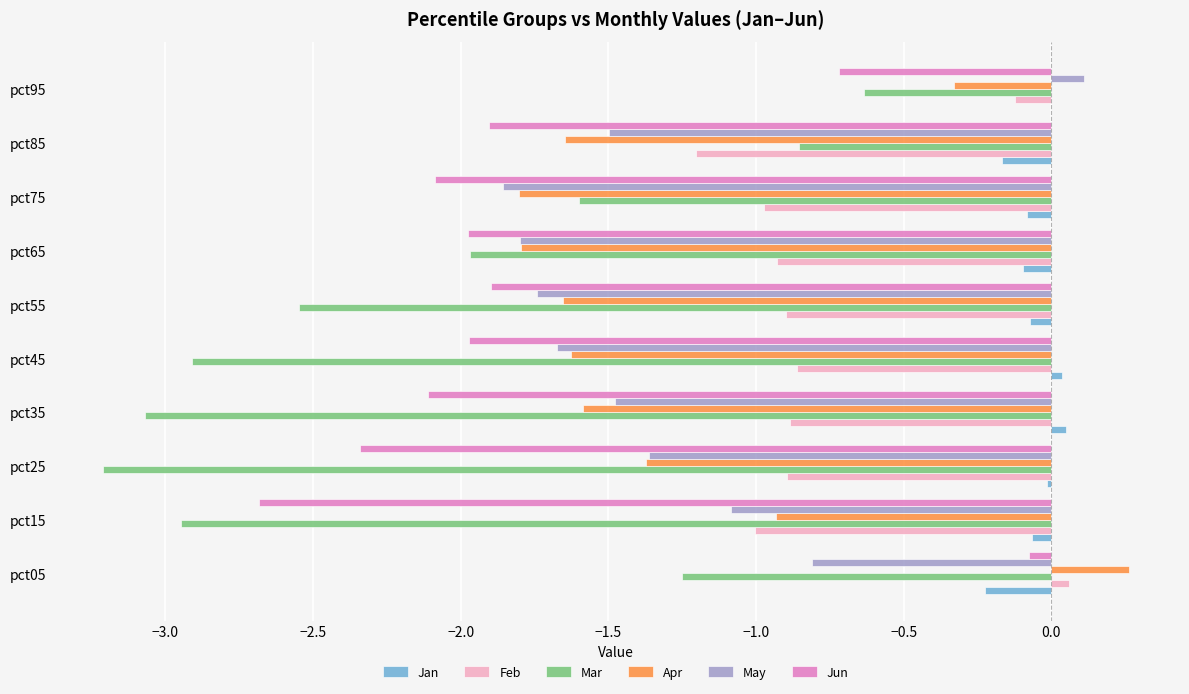

Which series changed the most between pct15 and pct85?

Mar